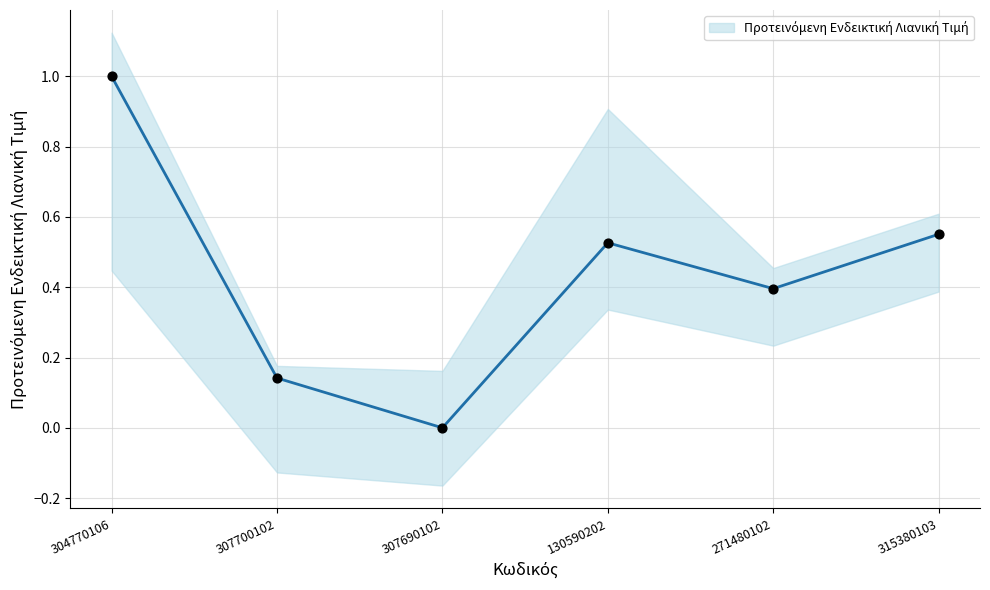

What is the change in value from 307690102 to 315380103?

+0.6